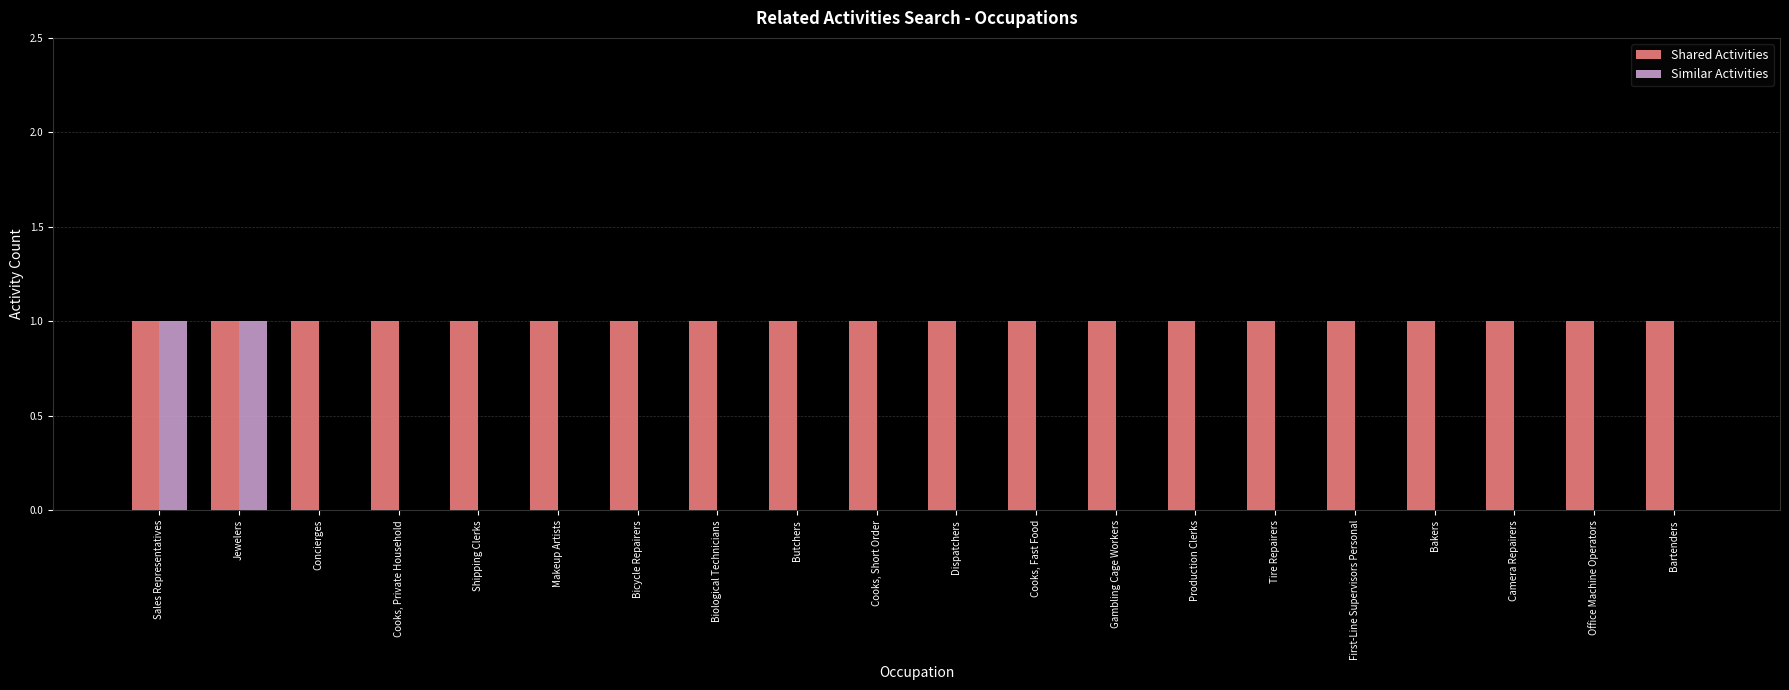

Is the value of Similar Activities at Cooks, Fast Food greater than the value of Shared Activities at Cooks, Fast Food?

No